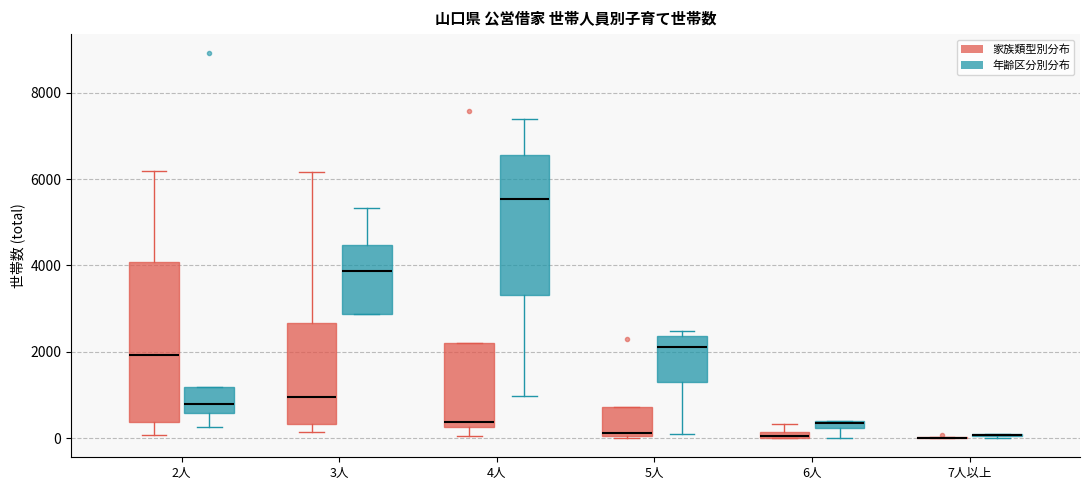

Where does the median line of the box for 5人 (年齢区分別分布) sit on the y-axis? The values are not printed on the chart, so give them approximately, as read against the axis.

2200